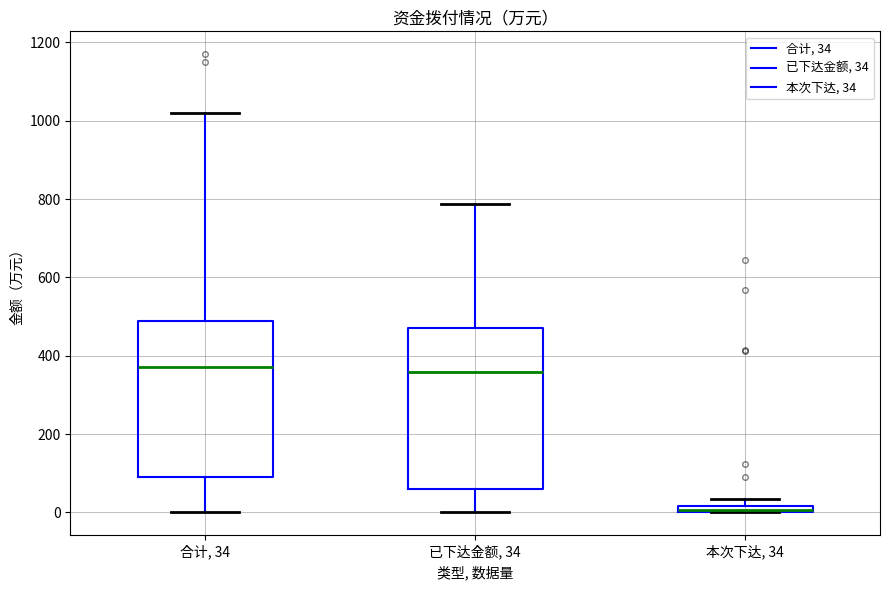

Where is the lower edge of the box for 合计, 34 on the y-axis? The values are not printed on the chart, so give them approximately, as read against the axis.

100